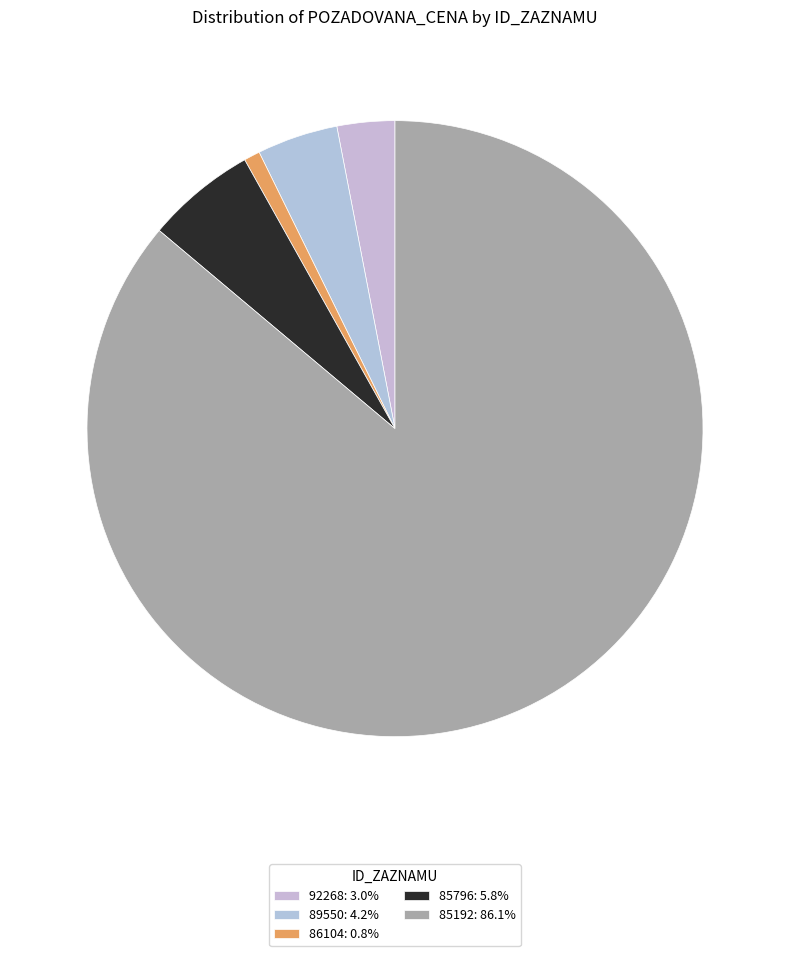

How many segments does this pie chart have?

5